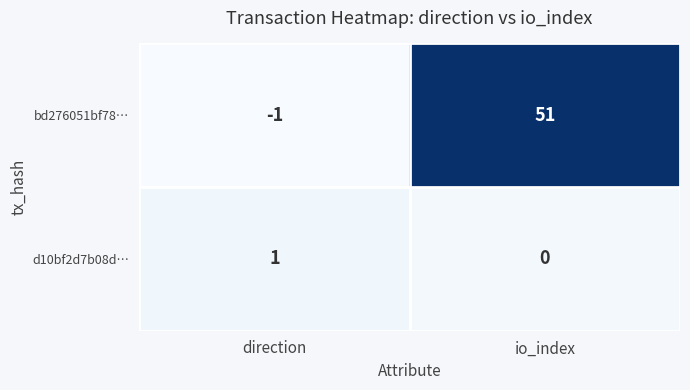

Is it true that d10bf2d7b08d… equals 2 at direction?

False